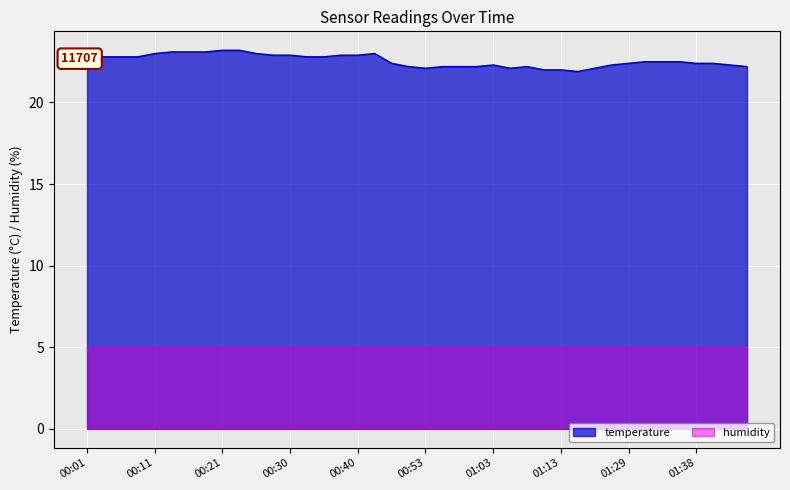

At which label is the value closest to 22?

01:10